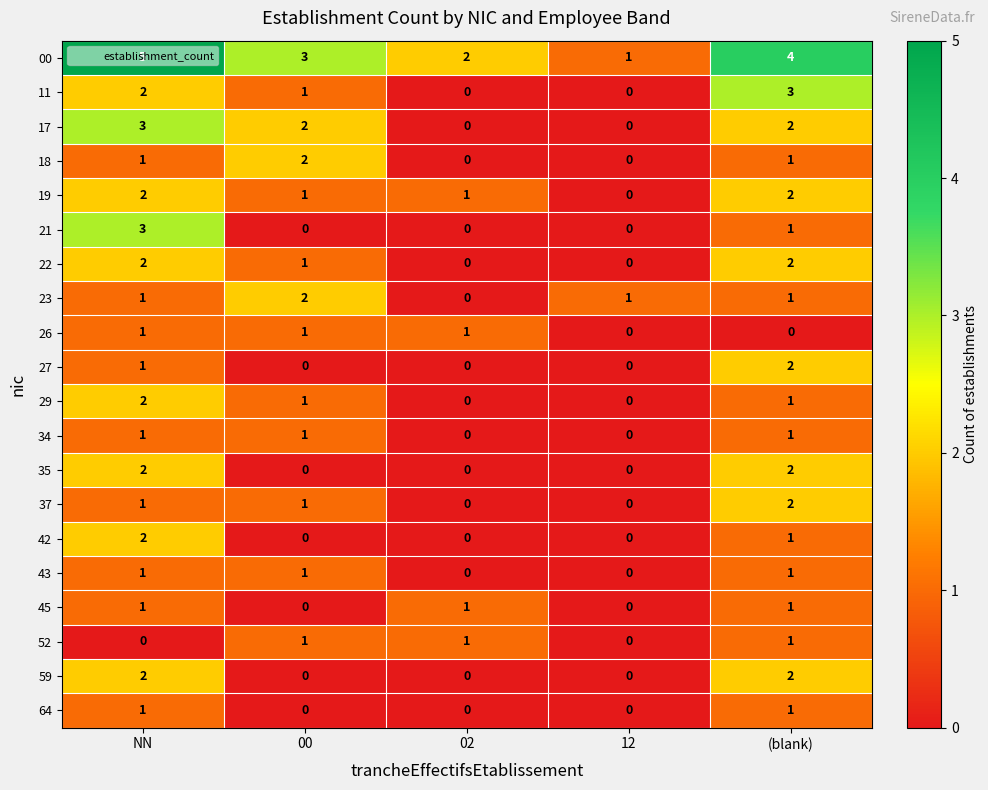

What is the sum of all 19 values?

6